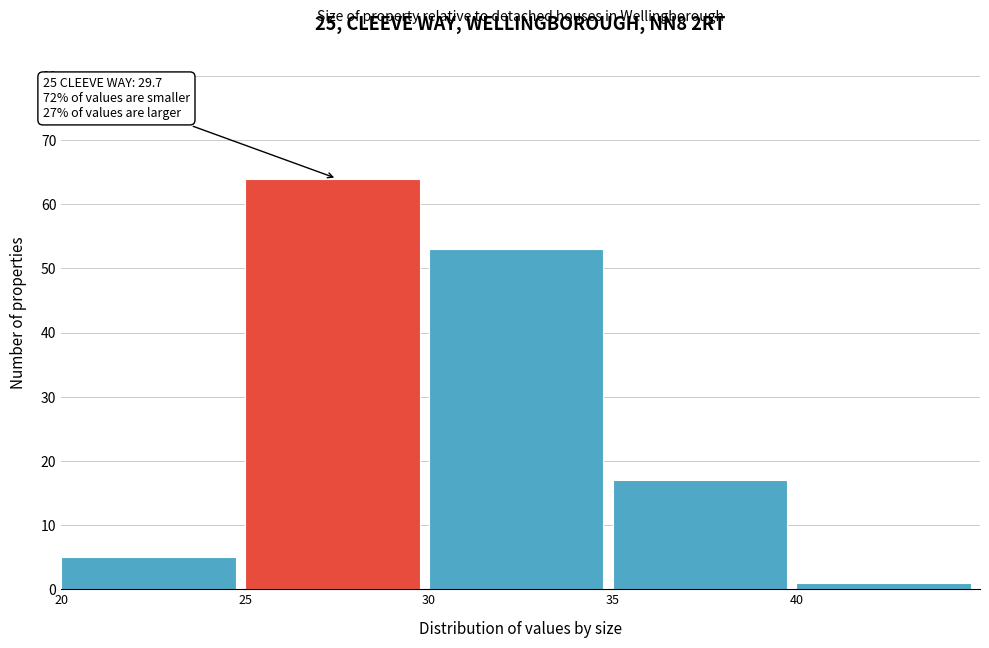

Which range on the x-axis has the tallest bar?

25 to 30